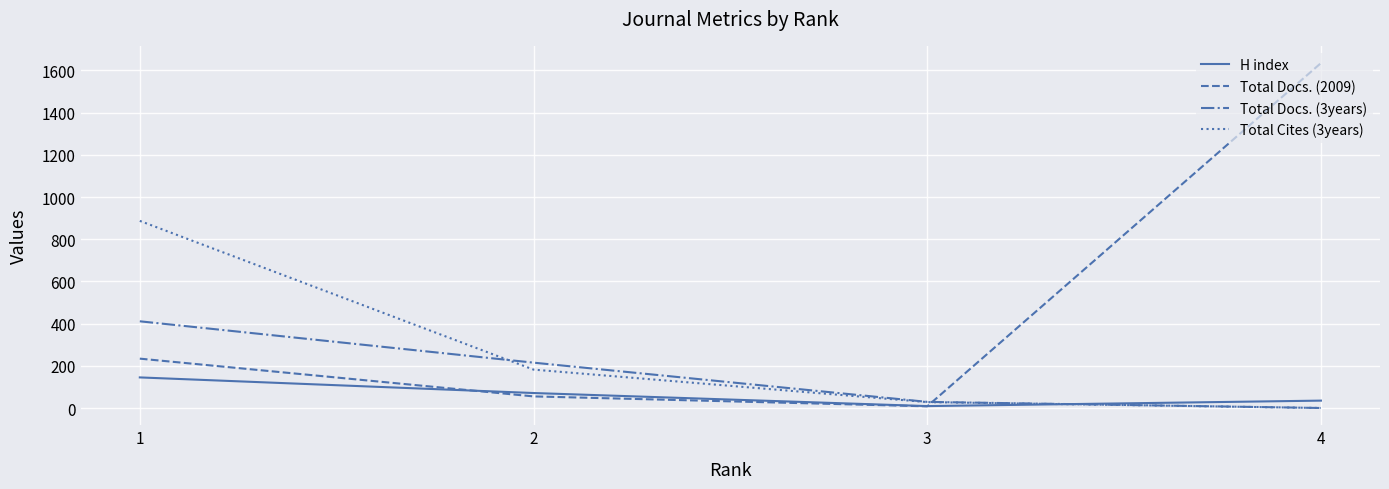

What is the total value across all series at 1?

1677